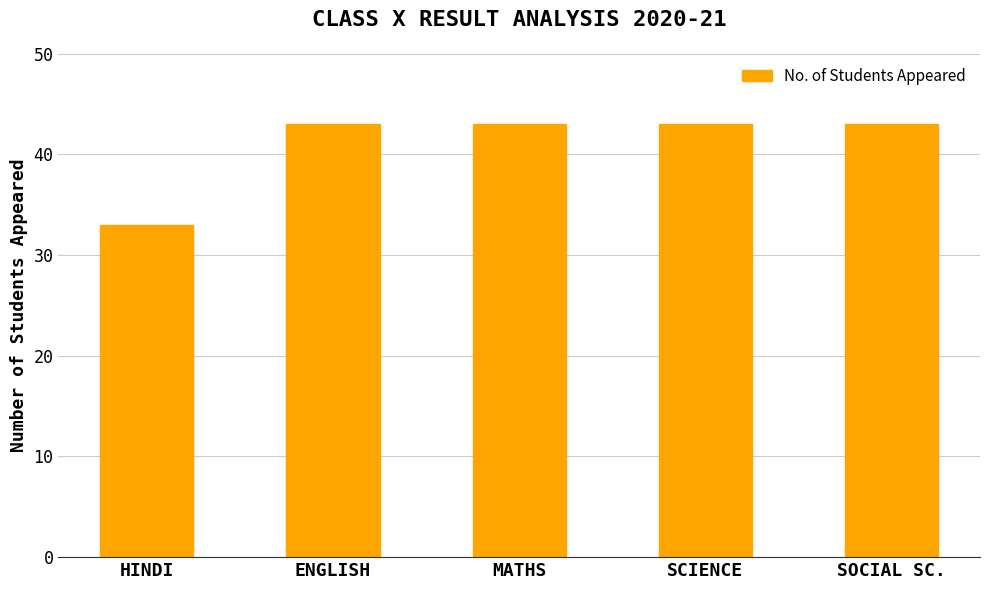

The chart shows a value of 59 at SOCIAL SC.. True or false?

False